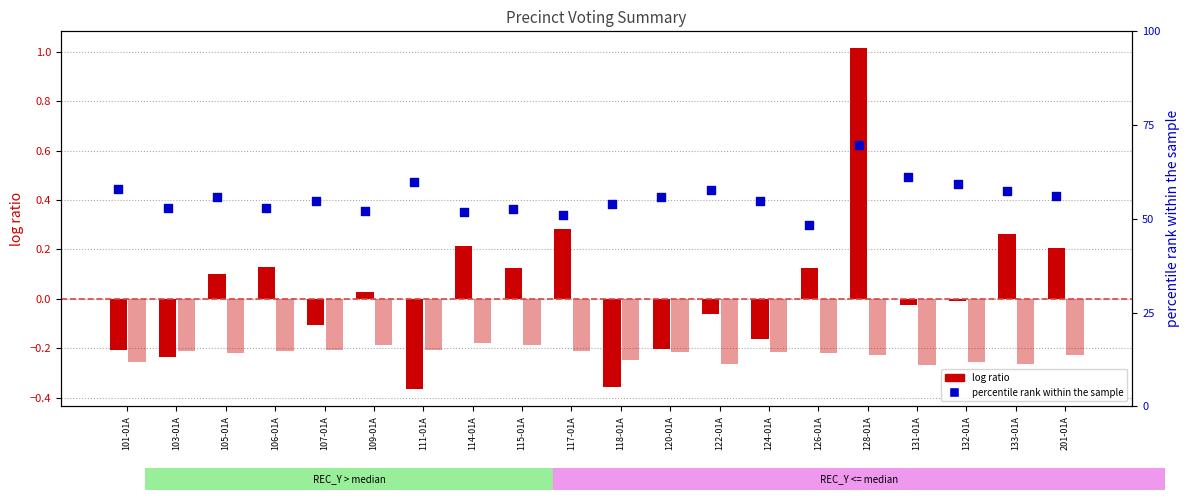

Which series has the widest spread of Y values?

percentile rank within the sample